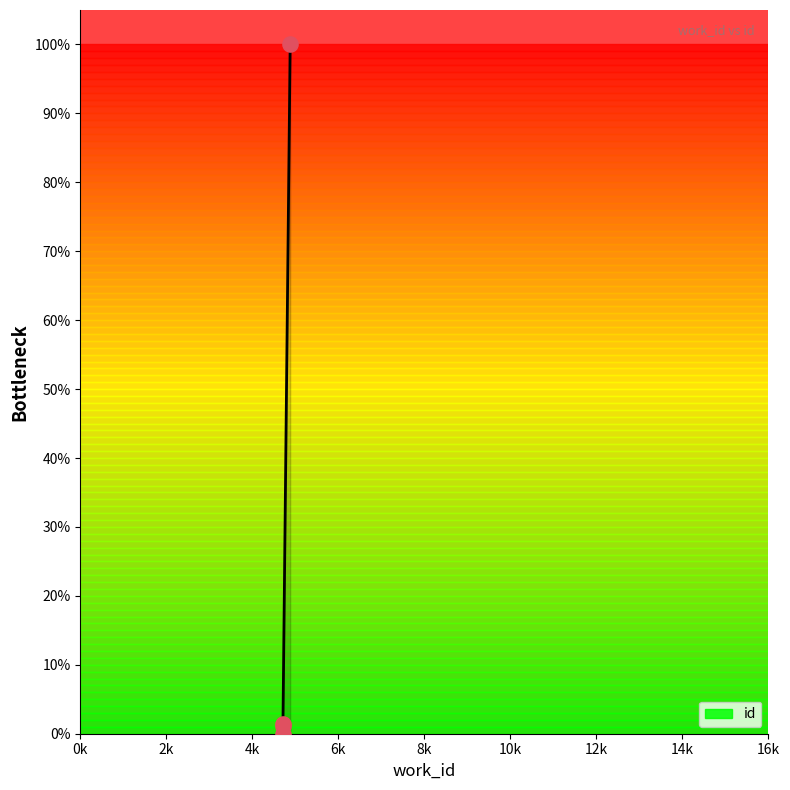

Which has a higher value, 4712 or 4712?

4712